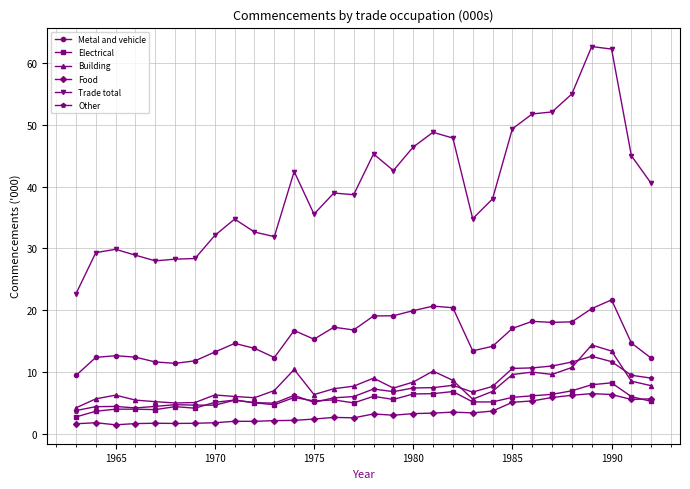

True or false: Other has more than 0 interior local peaks.

True